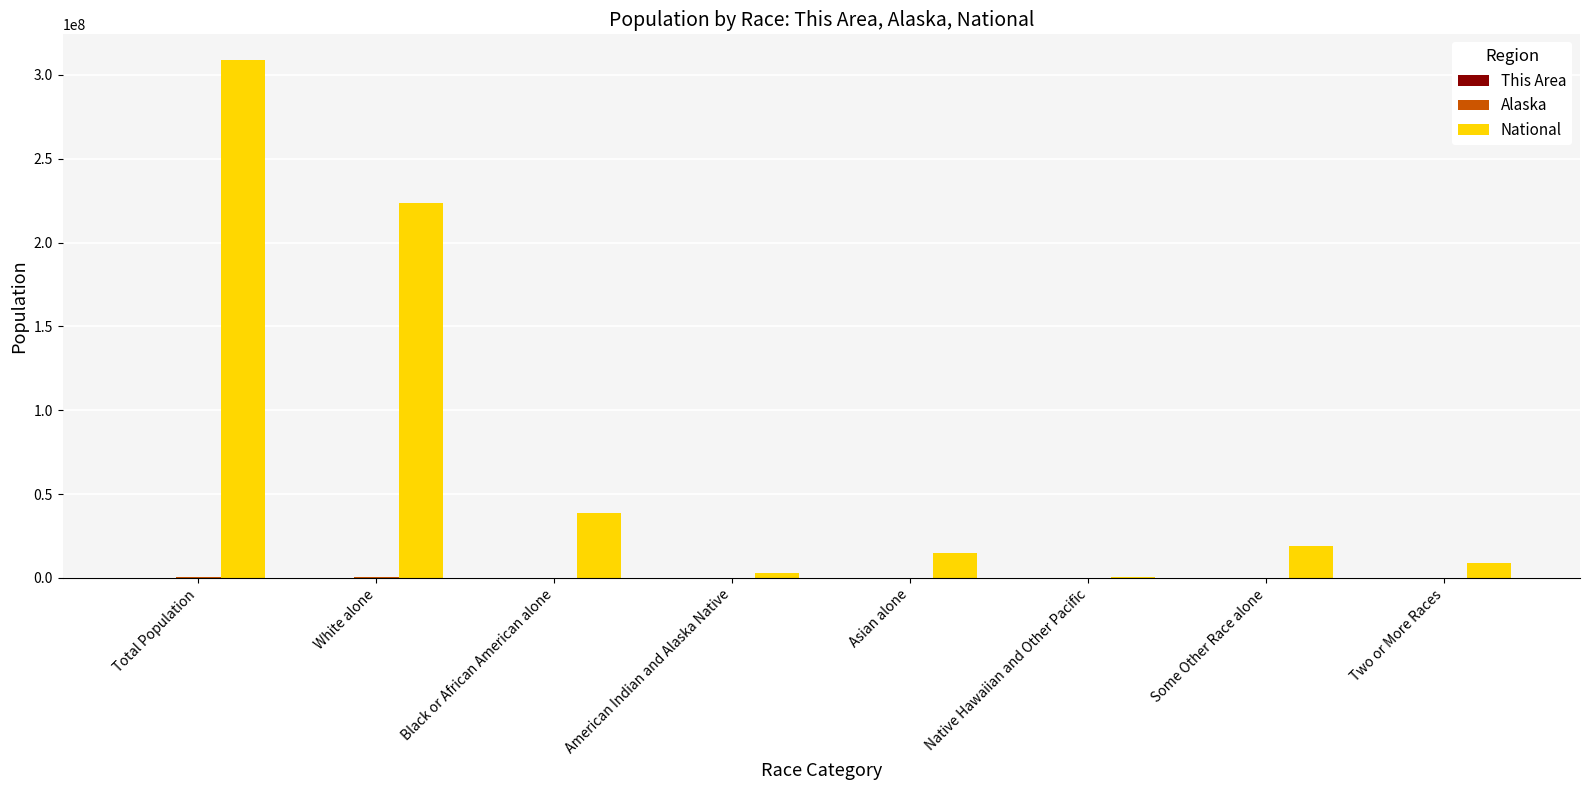

At which category is the sum across all series the highest?

Total Population